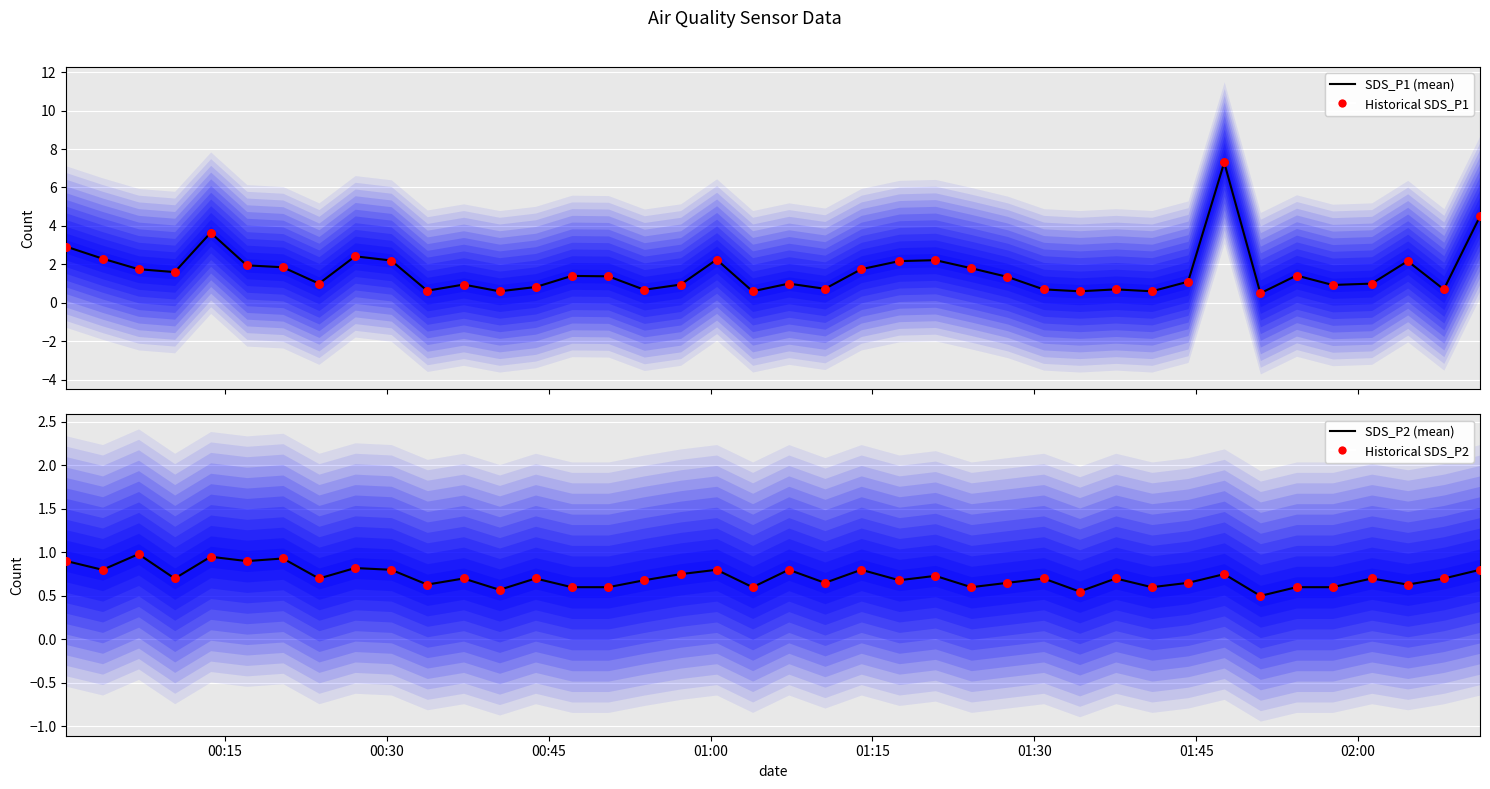

What are all the series names shown in the legend?

SDS_P1 (mean), Historical SDS_P1, SDS_P2 (mean), Historical SDS_P2